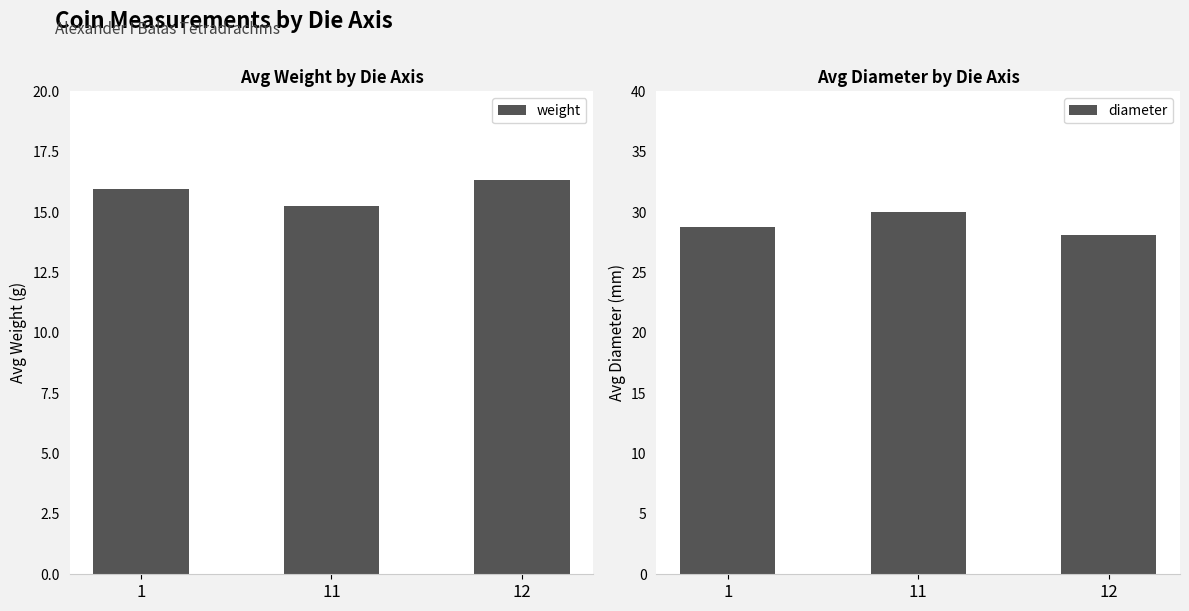

At which category is the sum across all series the highest?

11